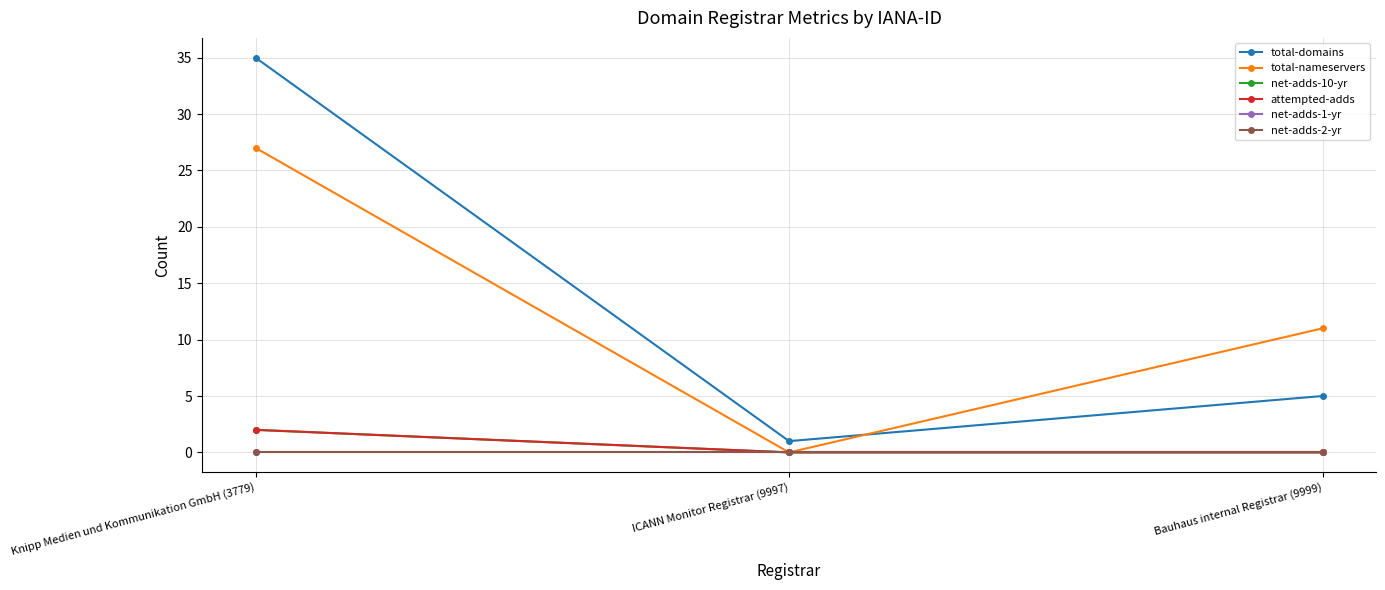

What is the label of the 2nd point from the left?

ICANN Monitor Registrar (9997)